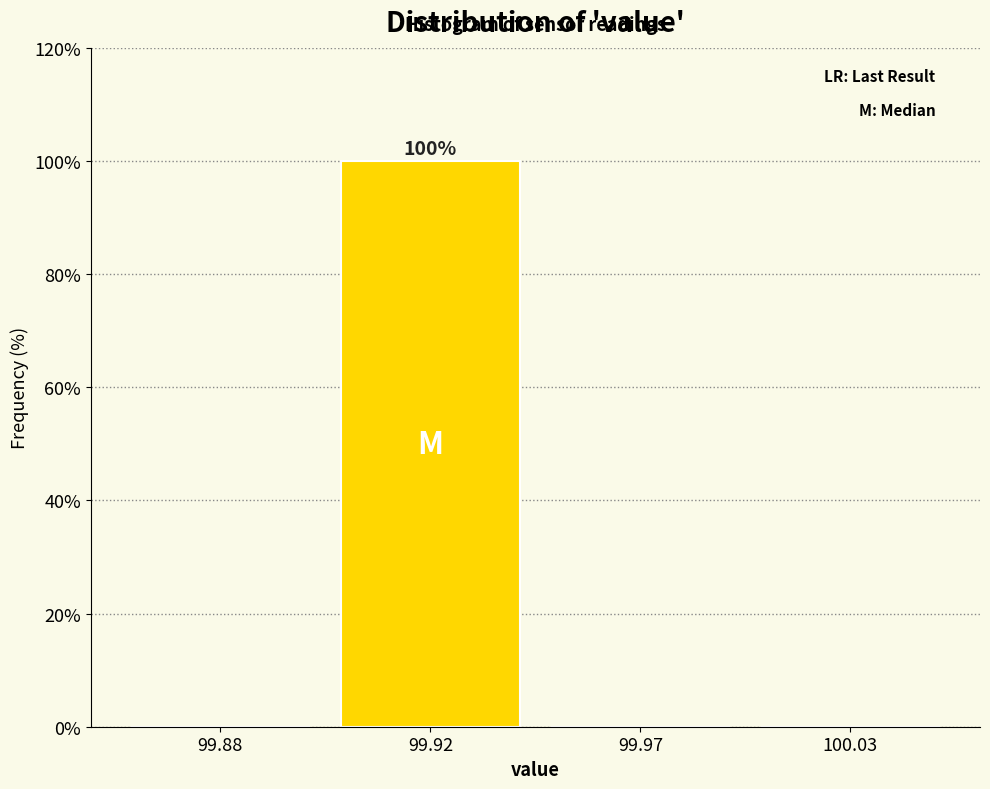

Reading right to left, transcribe all the data shown in this chart.

100.03=0	99.97=0	99.92=100	99.88=0